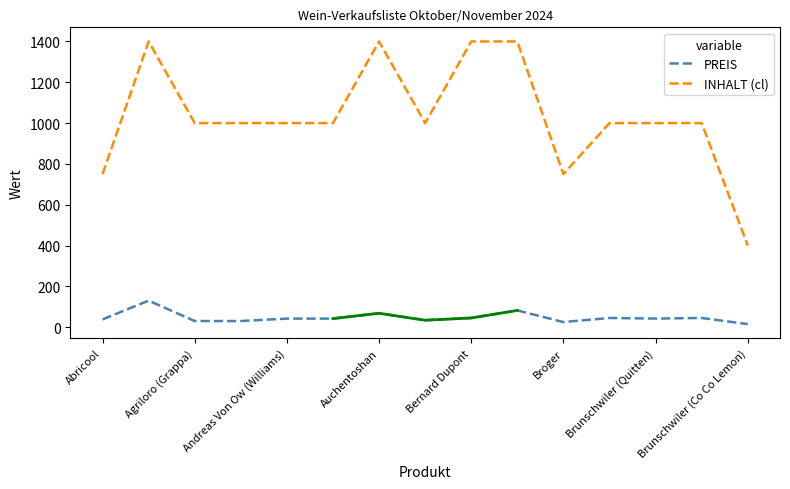

How many lines are shown in the chart?

2